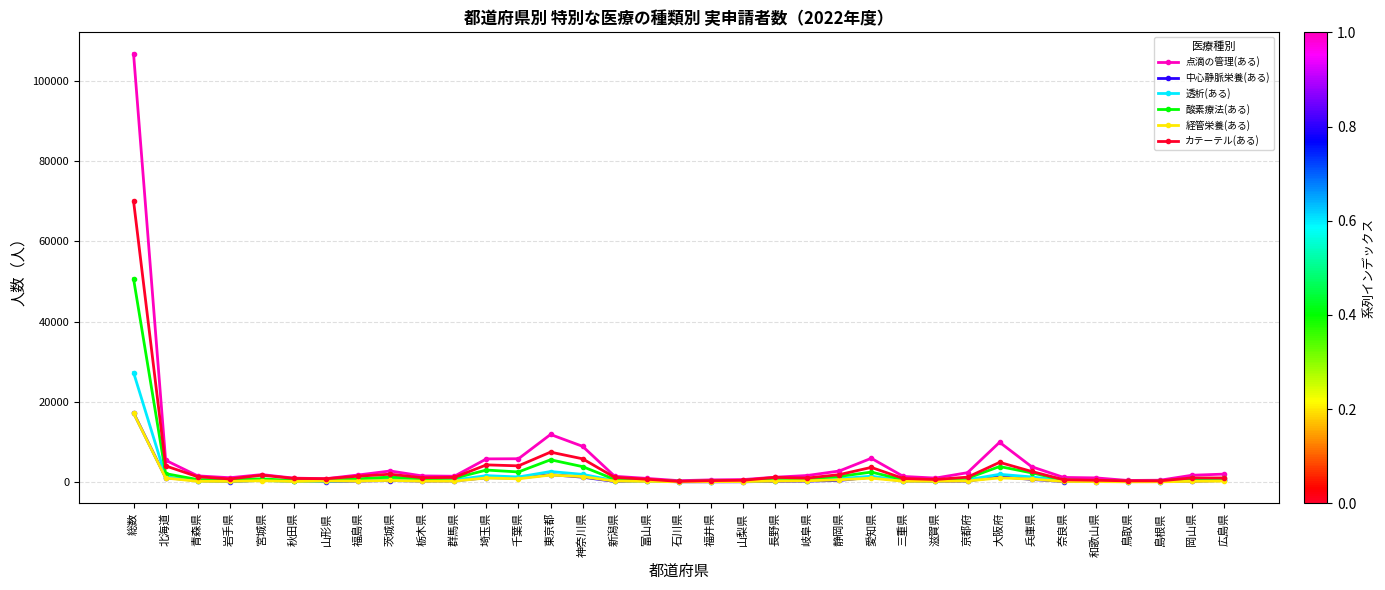

What are all the series names shown in the legend?

点滴の管理(ある), 中心静脈栄養(ある), 透析(ある), 酸素療法(ある), 経管栄養(ある), カテーテル(ある)